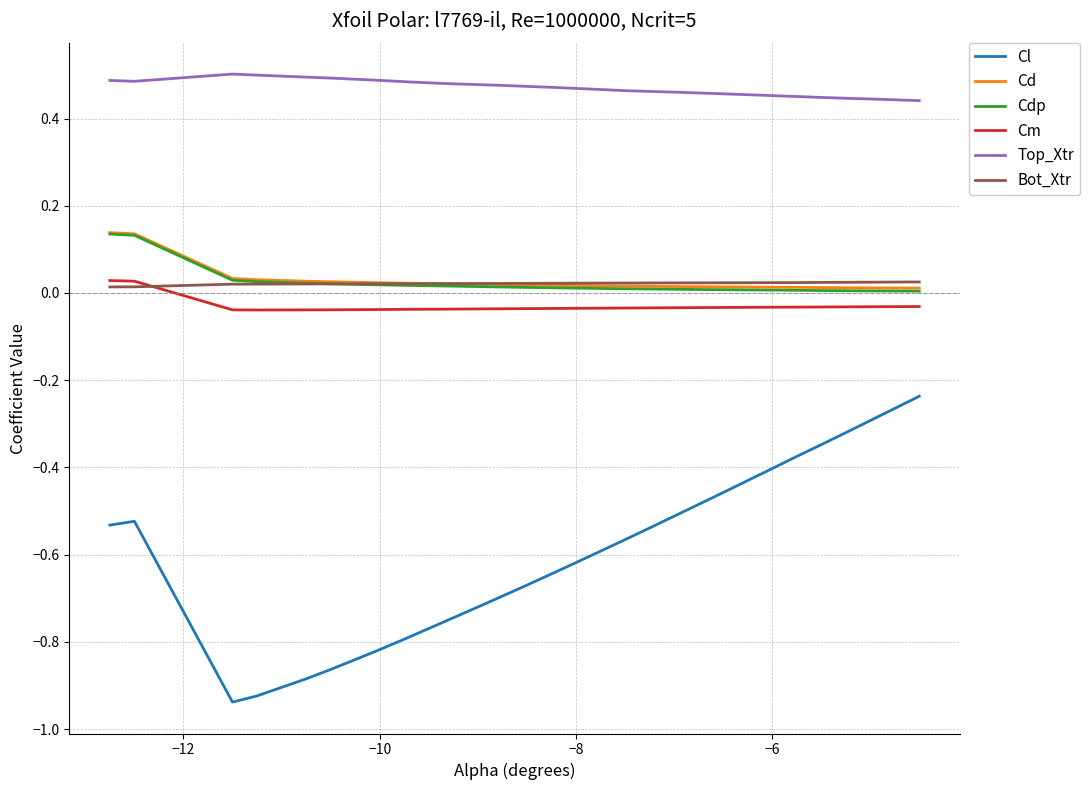

Which series has the largest total across all categories?

Top_Xtr